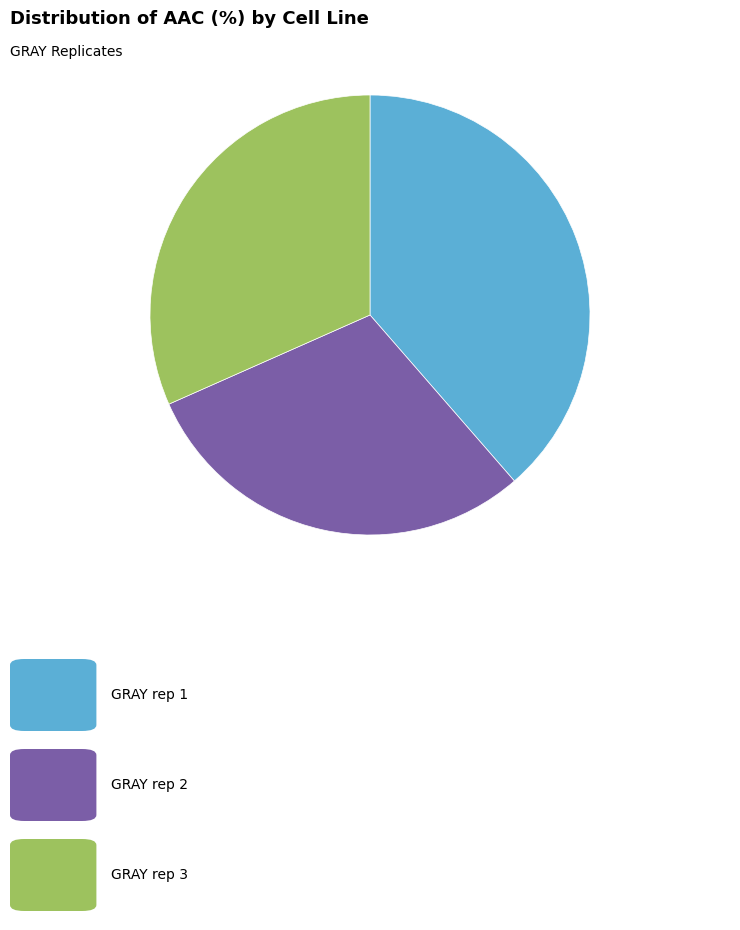

Count the number of slices in the pie.

3